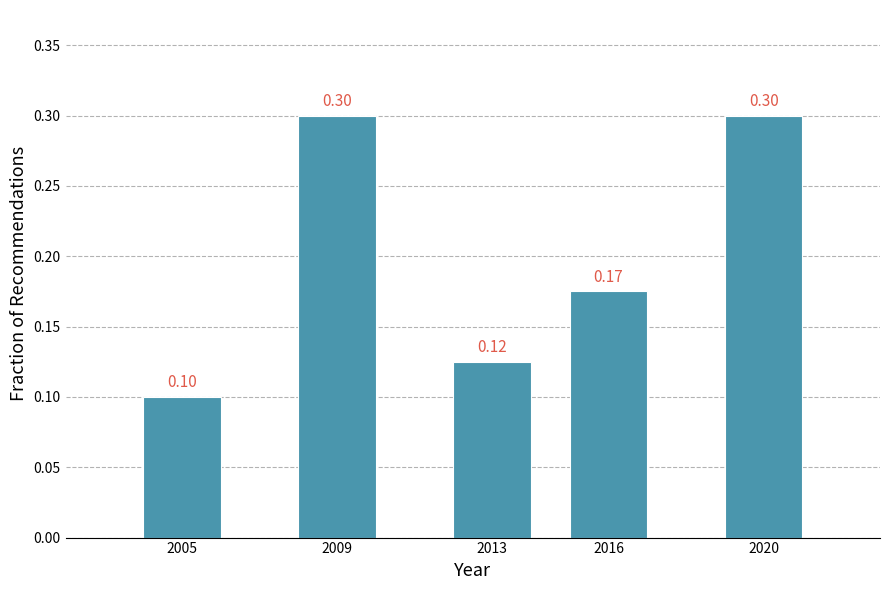

Between 2005 and 2009, which is larger?

2009